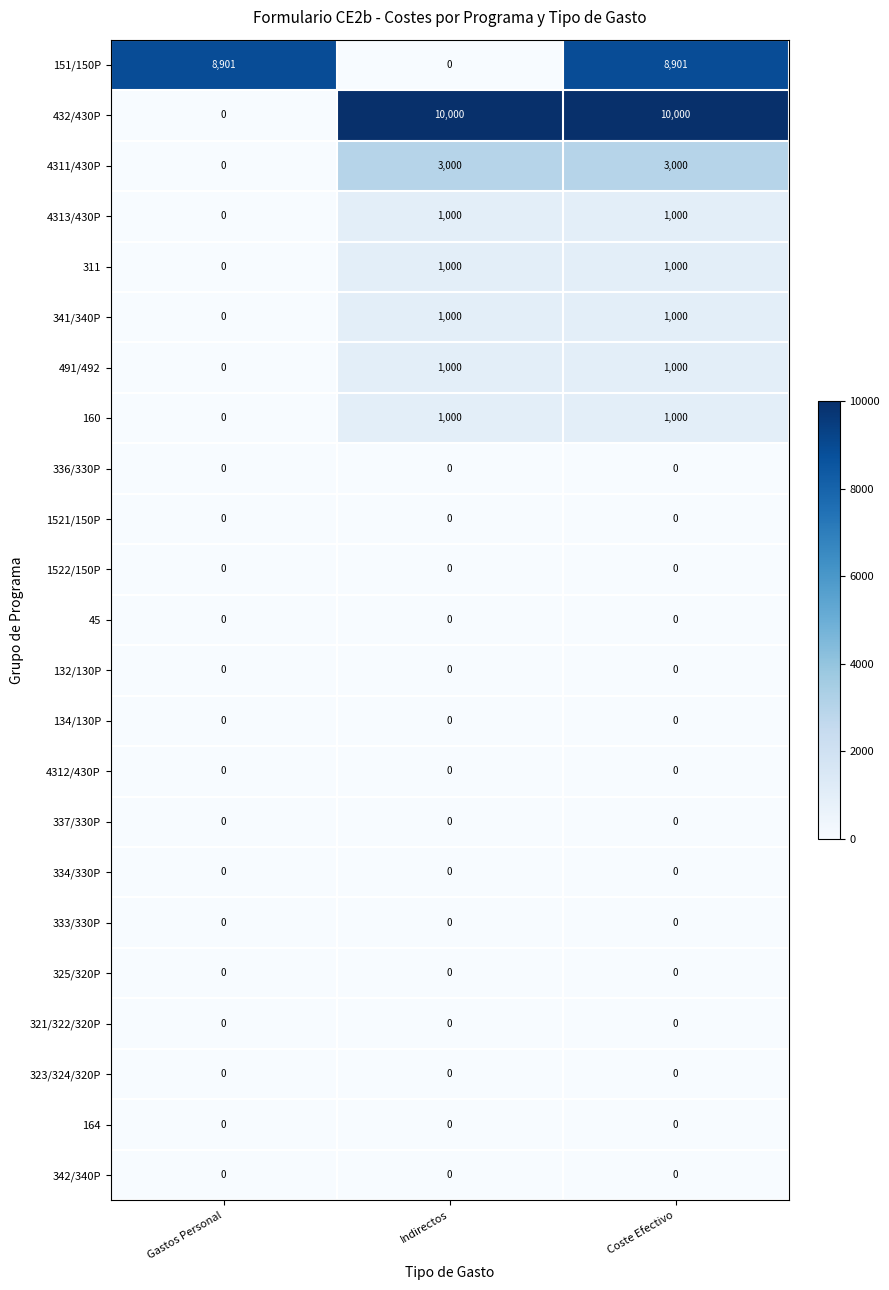

The value of 342/340P at Coste Efectivo is 0. True or false?

True